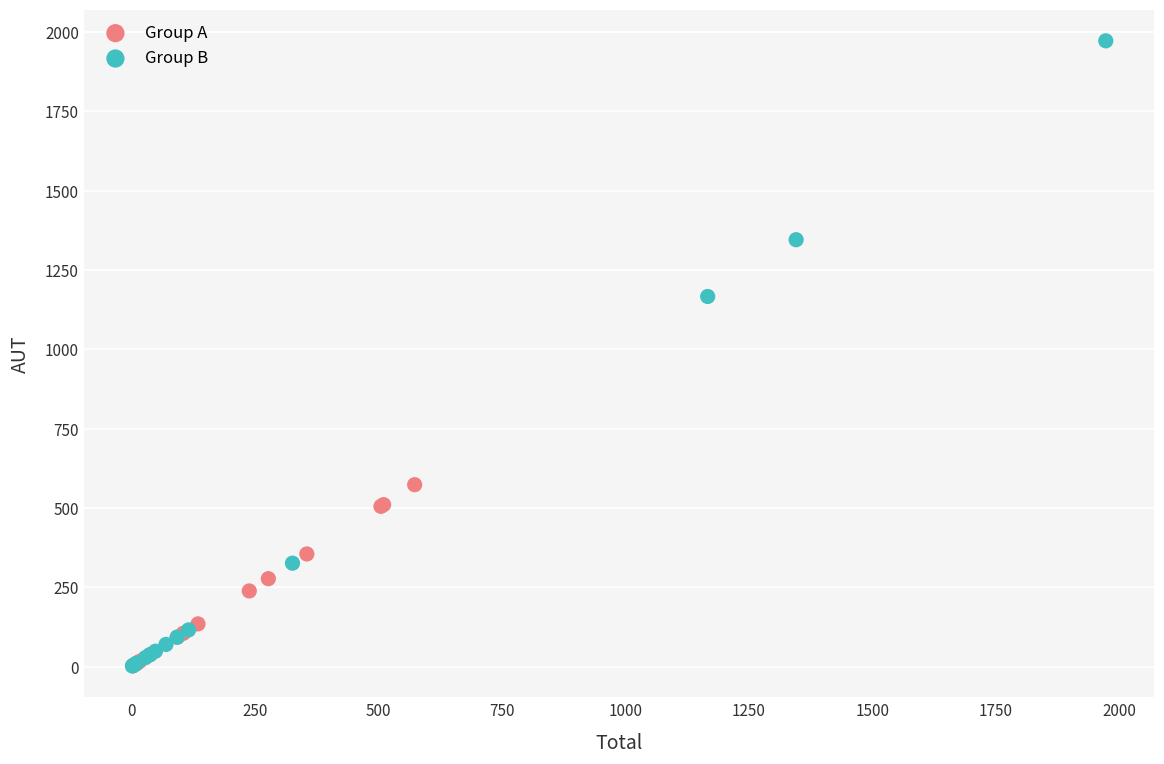

Which series contains the highest Y value?

Group B